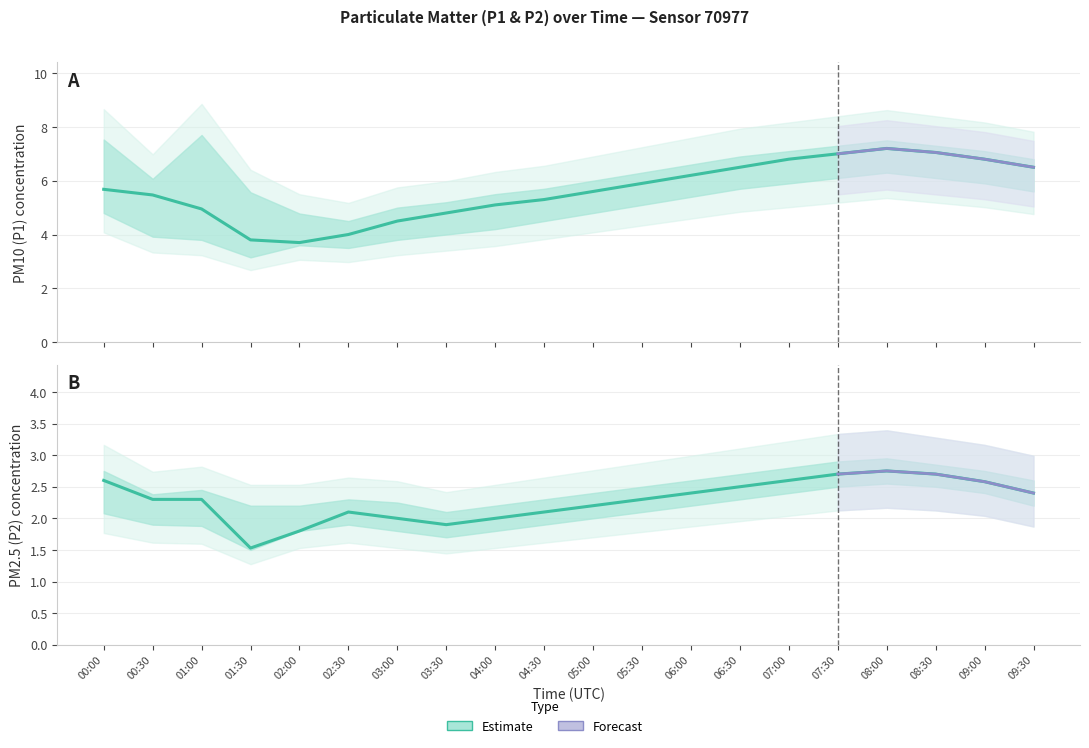

How many lines are shown in the chart?

2